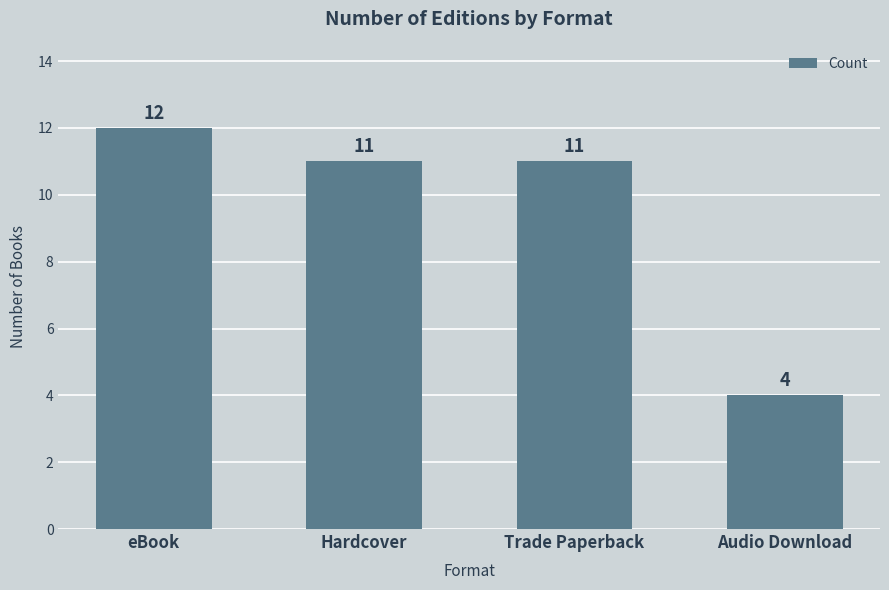

What is the value of the 3rd bar from the left?

11